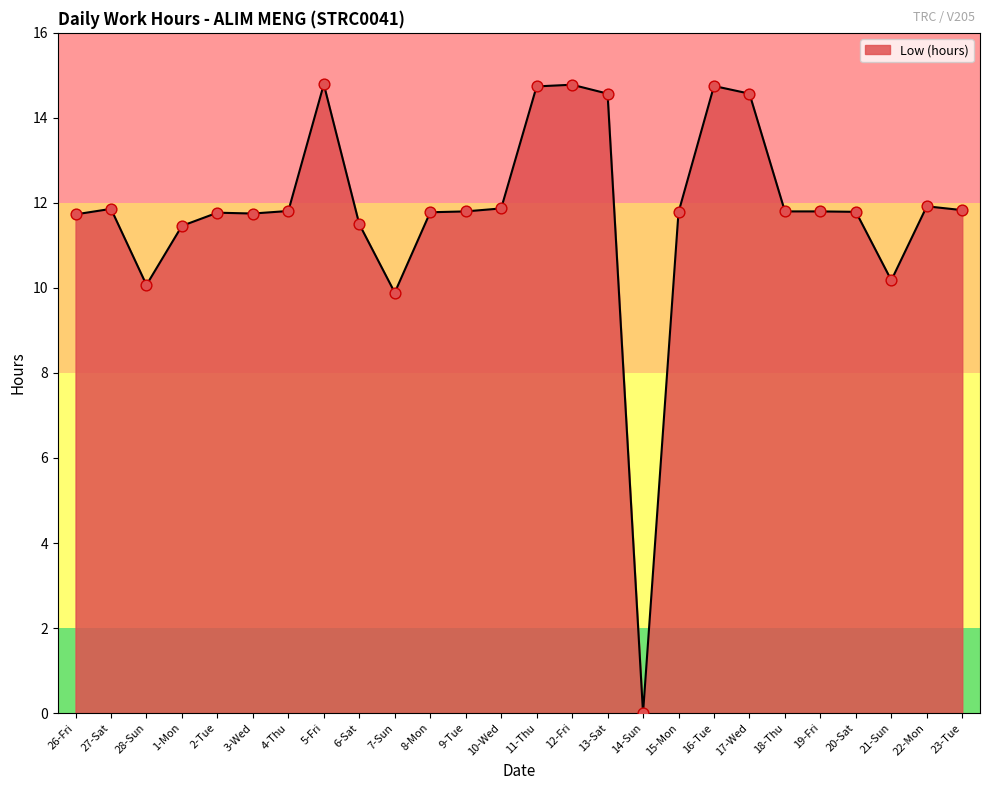

Which has a higher value, 11-Thu or 21-Sun?

11-Thu